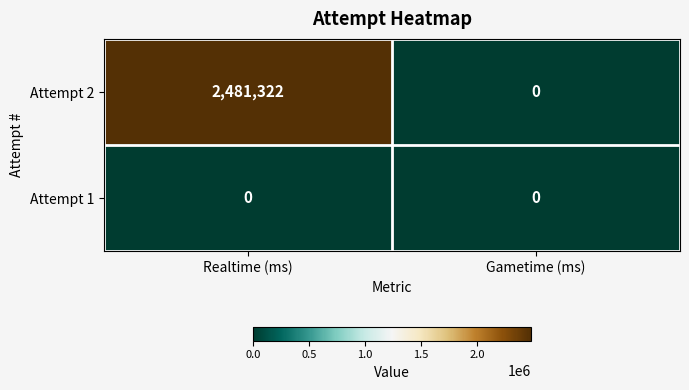

What is the sum of the Attempt 2 values at Gametime (ms) and Realtime (ms)?

2481322